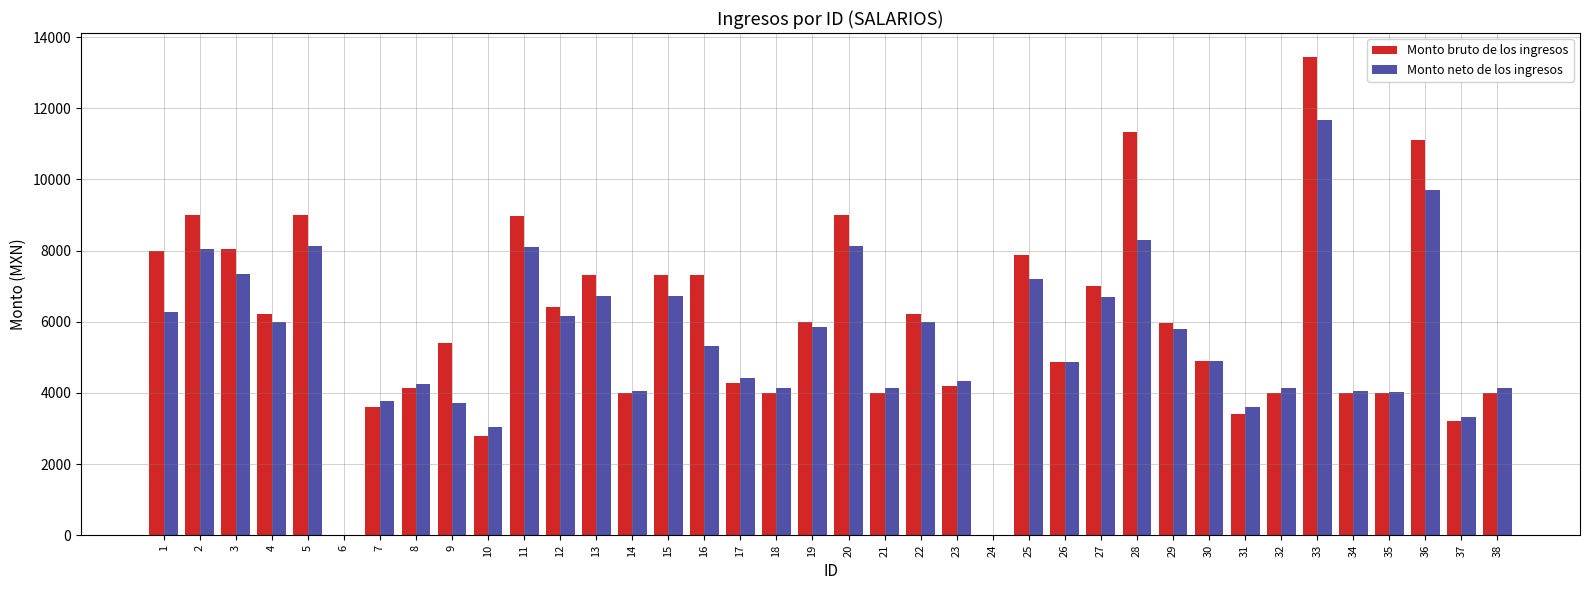

The value of Monto bruto de los ingresos at 28 is 11326. True or false?

True